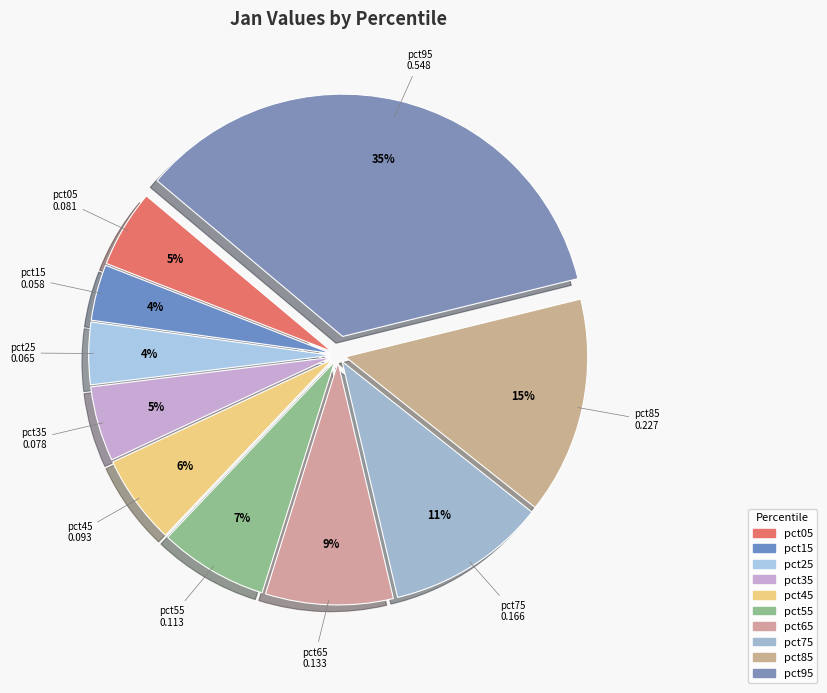

To the nearest percent, what is the combined percentage of pct15 and pct25?

8%